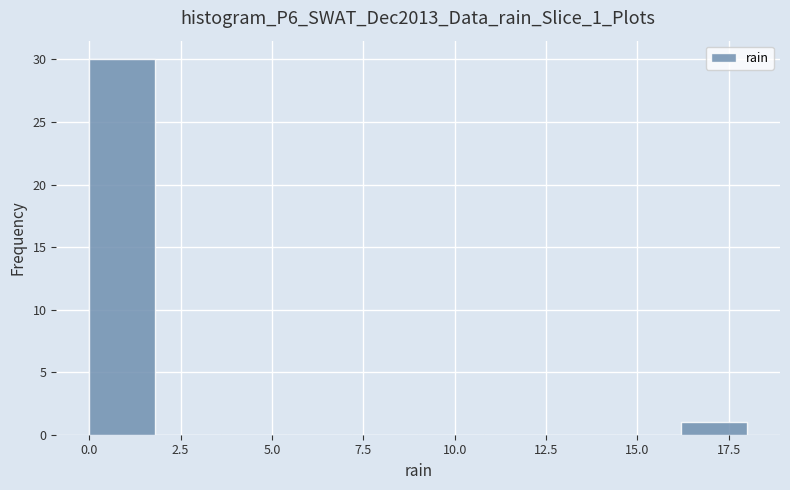

Read against the x-axis, roughly where is the centre of the tallest bar?

1.0